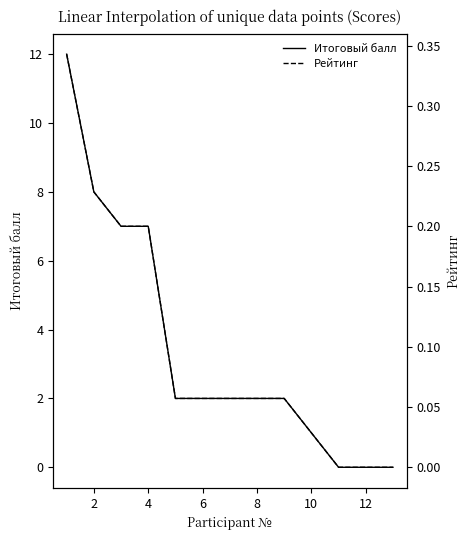

Is it true that Итоговый балл equals 11 at 2?

False